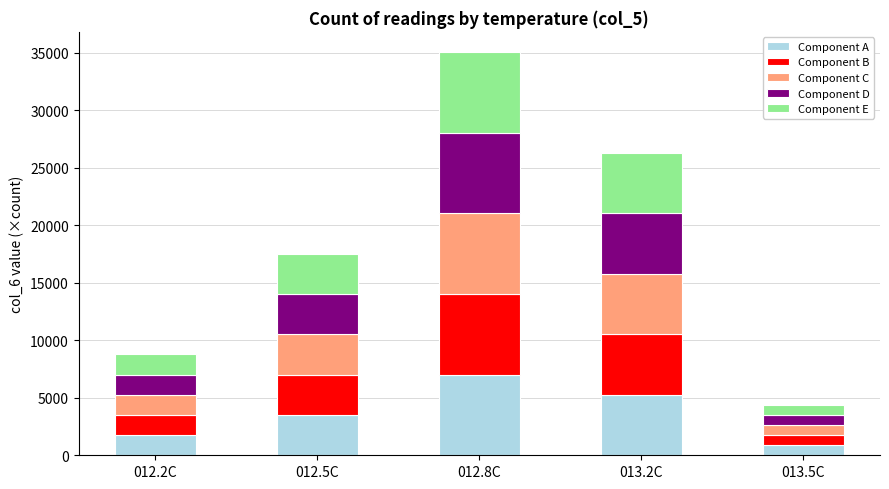

Which category has the lowest value in the Component A series?

013.5C